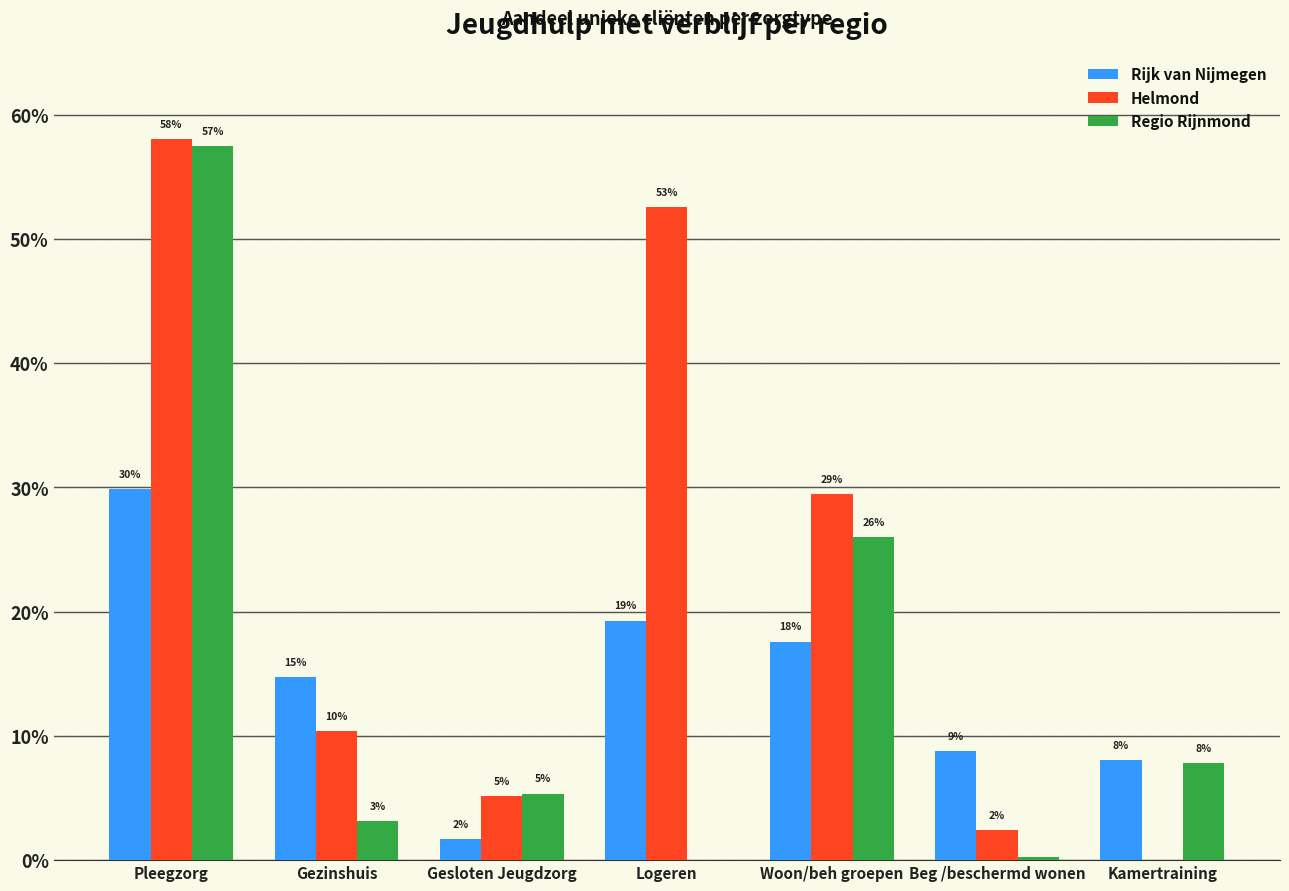

What is the difference between the Regio Rijnmond values at Kamertraining and Woon/beh groepen?

0.2